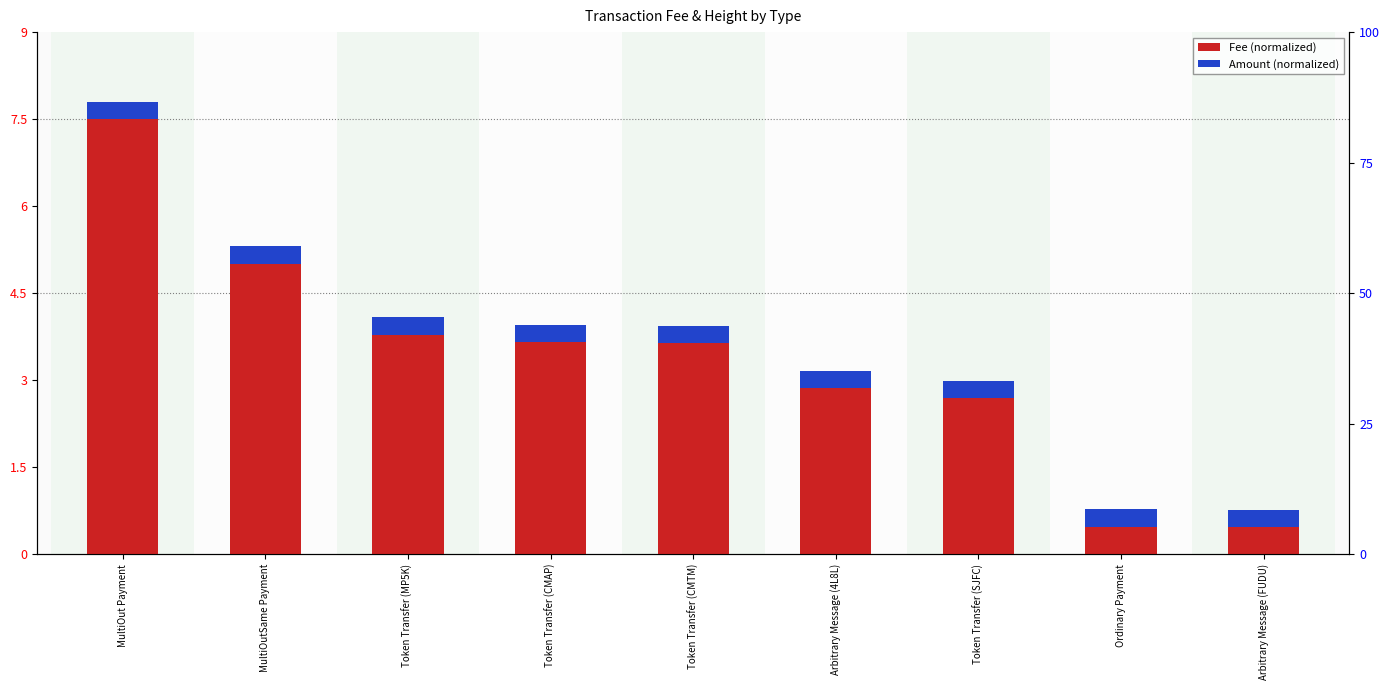

What is the value of the Amount (normalized) bar at the 7th from the left?

0.3